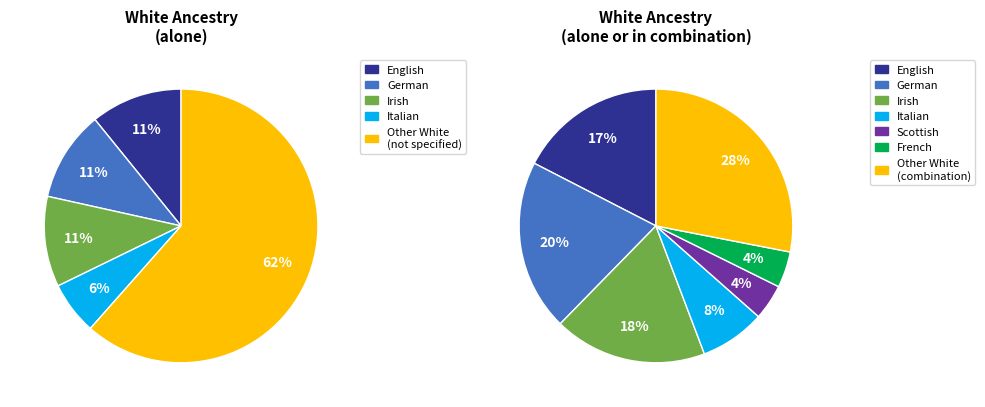

The Irish alone or in any combination slice represents 29% of the pie. True or false?

False